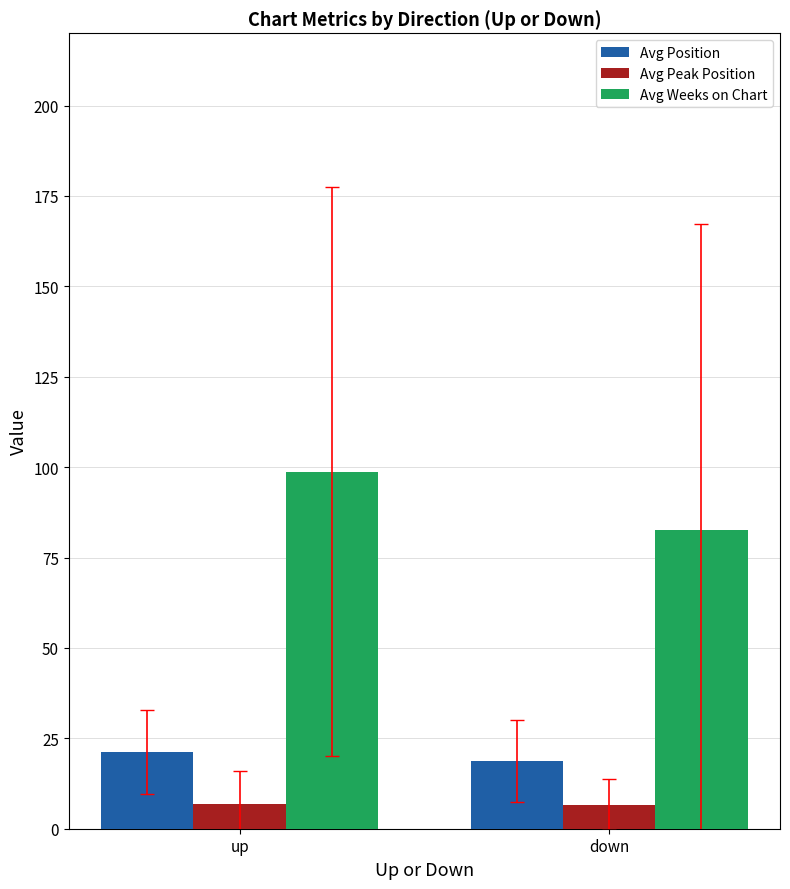

How many distinct data groups are displayed?

3